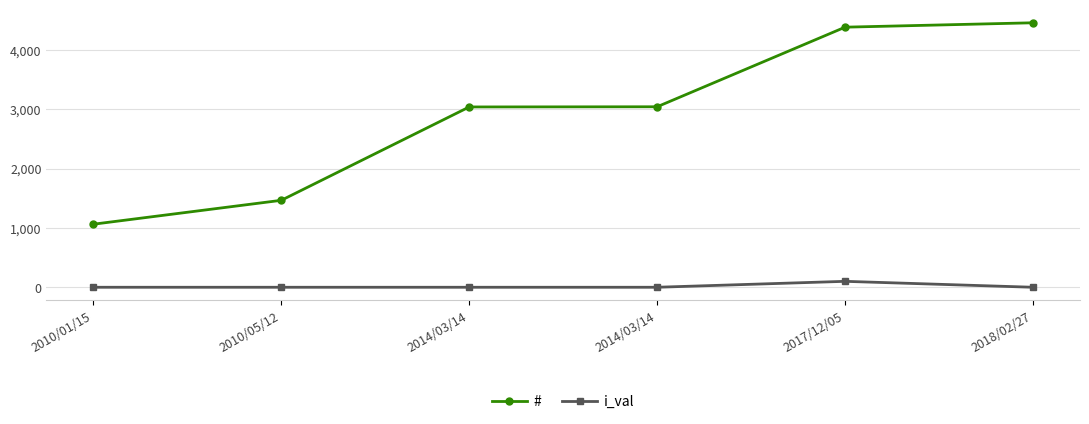

What is the average value of the # series?

2909